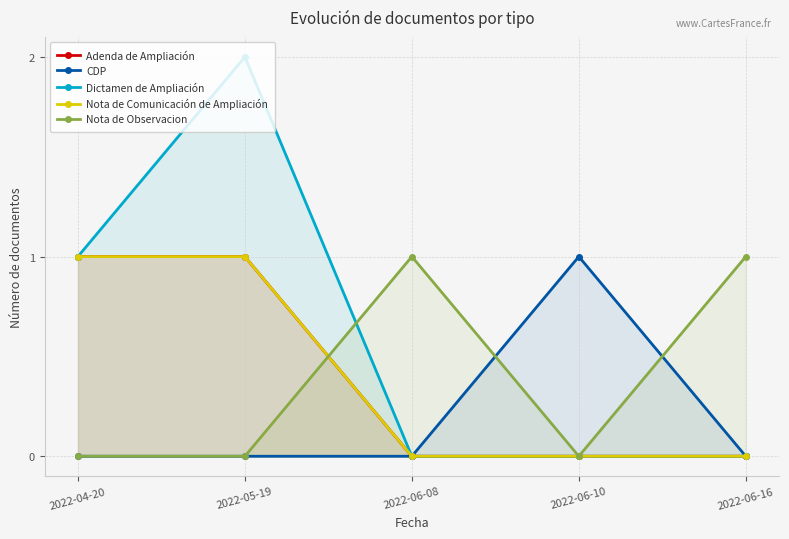

True or false: Nota de Observacion has more than 0 points higher than both neighbors.

True